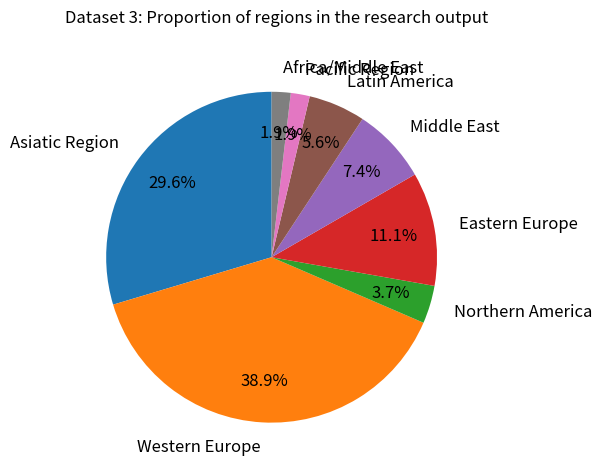

Do Northern America and Western Europe together represent more than half of the pie?

No